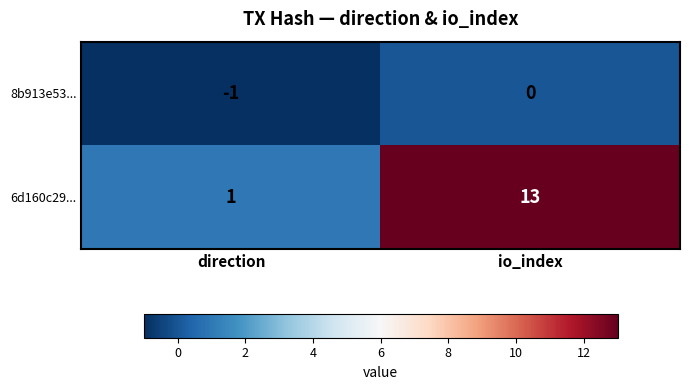

Between direction and io_index, which series saw the biggest shift?

6d160c29...